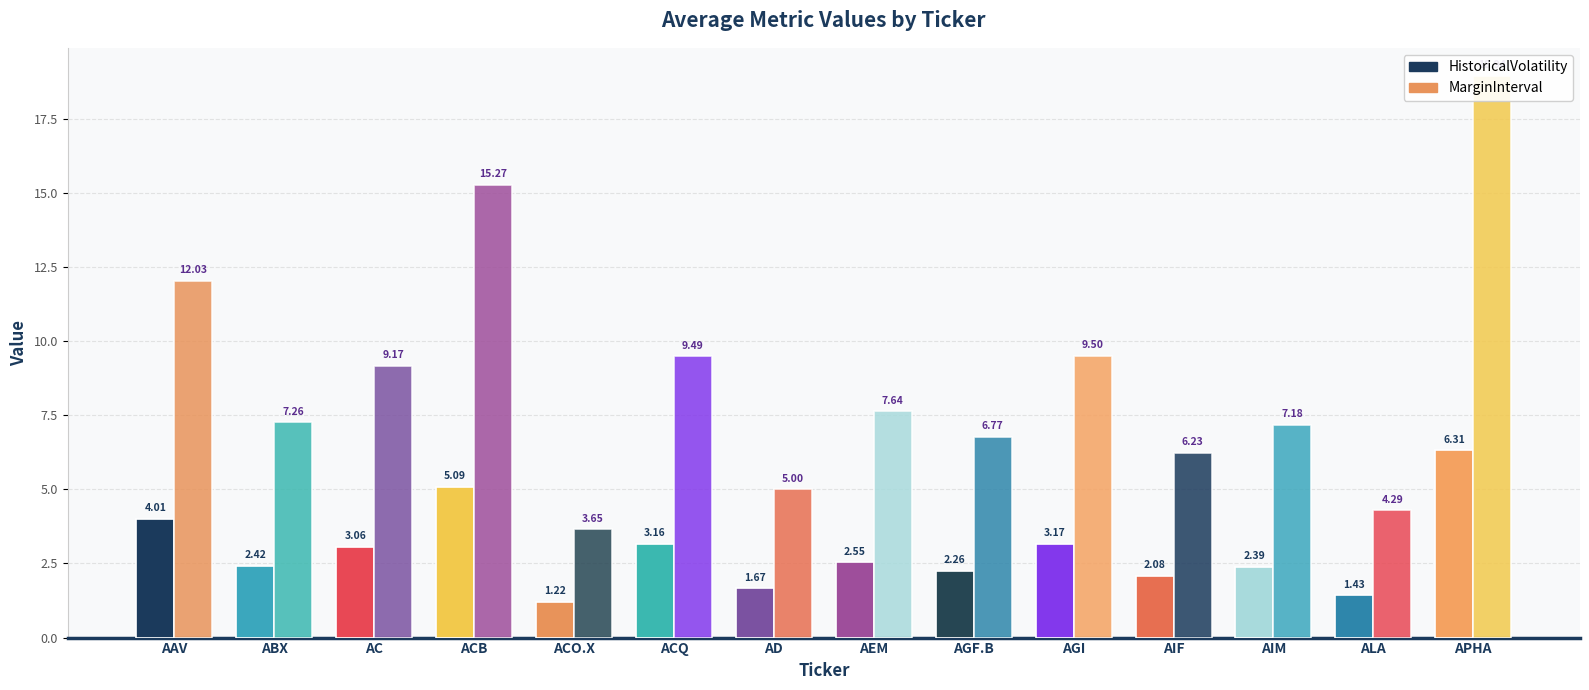

How many series are shown in this chart?

2